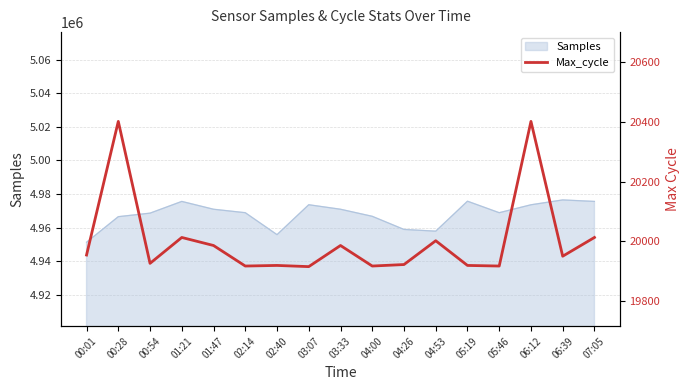

Is it true that the value at 03:33 is 6524?

False